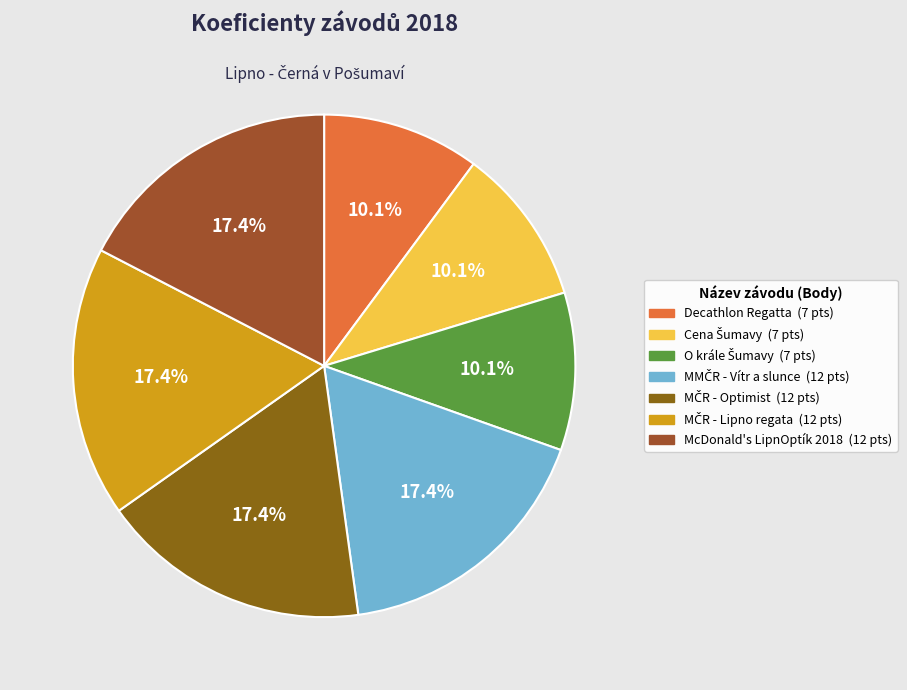

True or false: McDonald's LipnOptík 2018 accounts for 6% of the total.

False